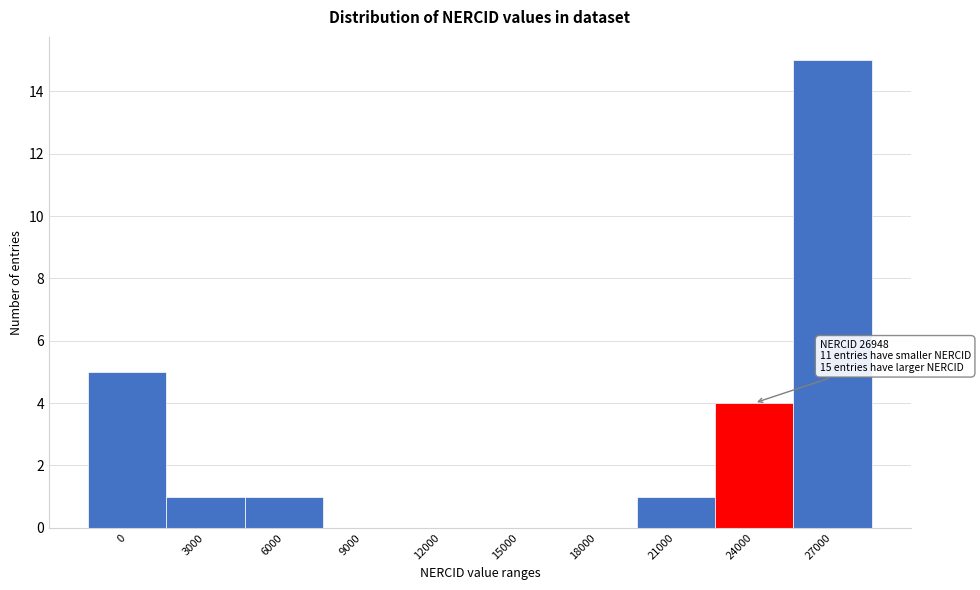

Reading left to right, what are all the values shown in this chart?

0=5	3000=1	6000=1	9000=0	12000=0	15000=0	18000=0	21000=1	24000=4	27000=15